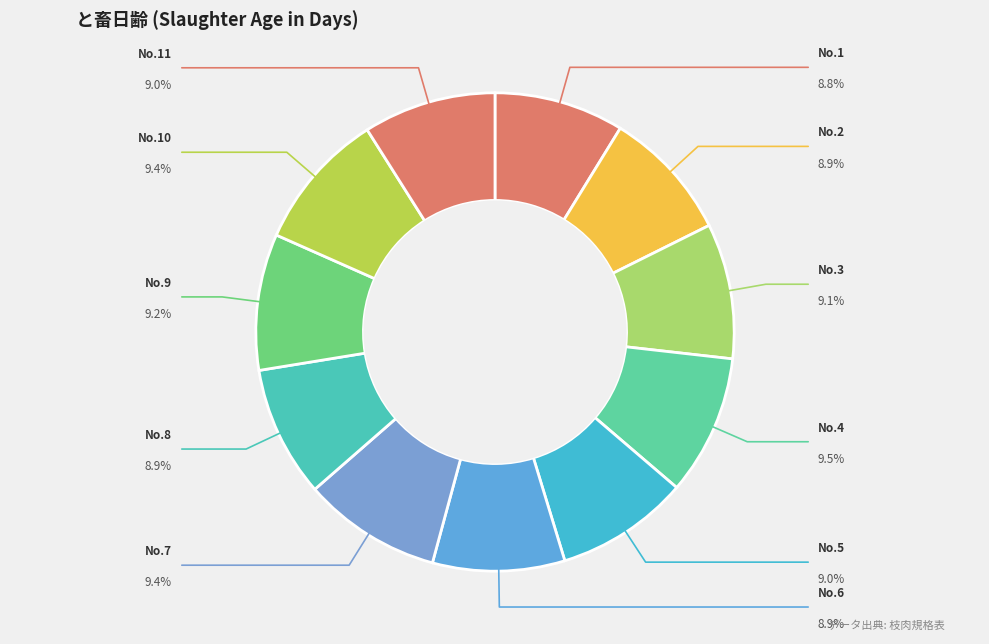

What is the smallest slice in the pie chart?

1